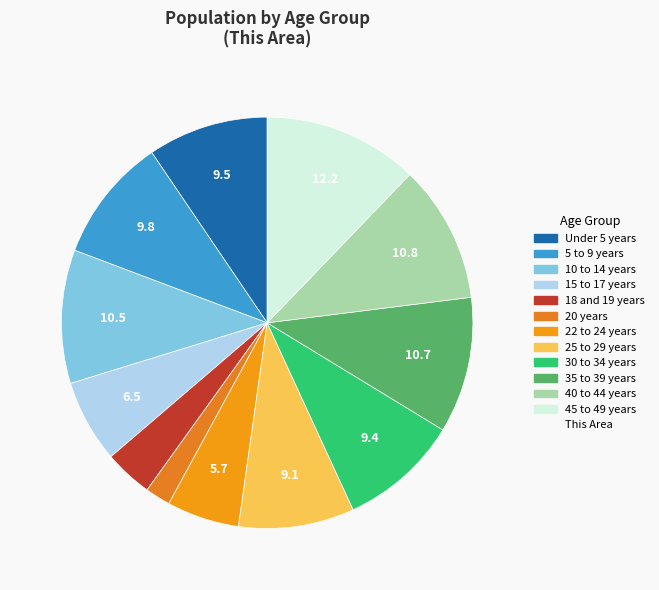

To the nearest percent, what is the average slice percentage?

8%